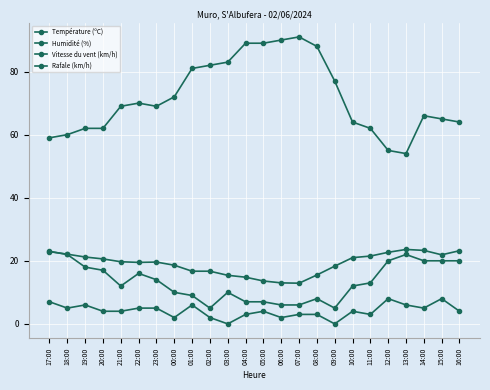

What is the label of the 17th point from the right?

00:00